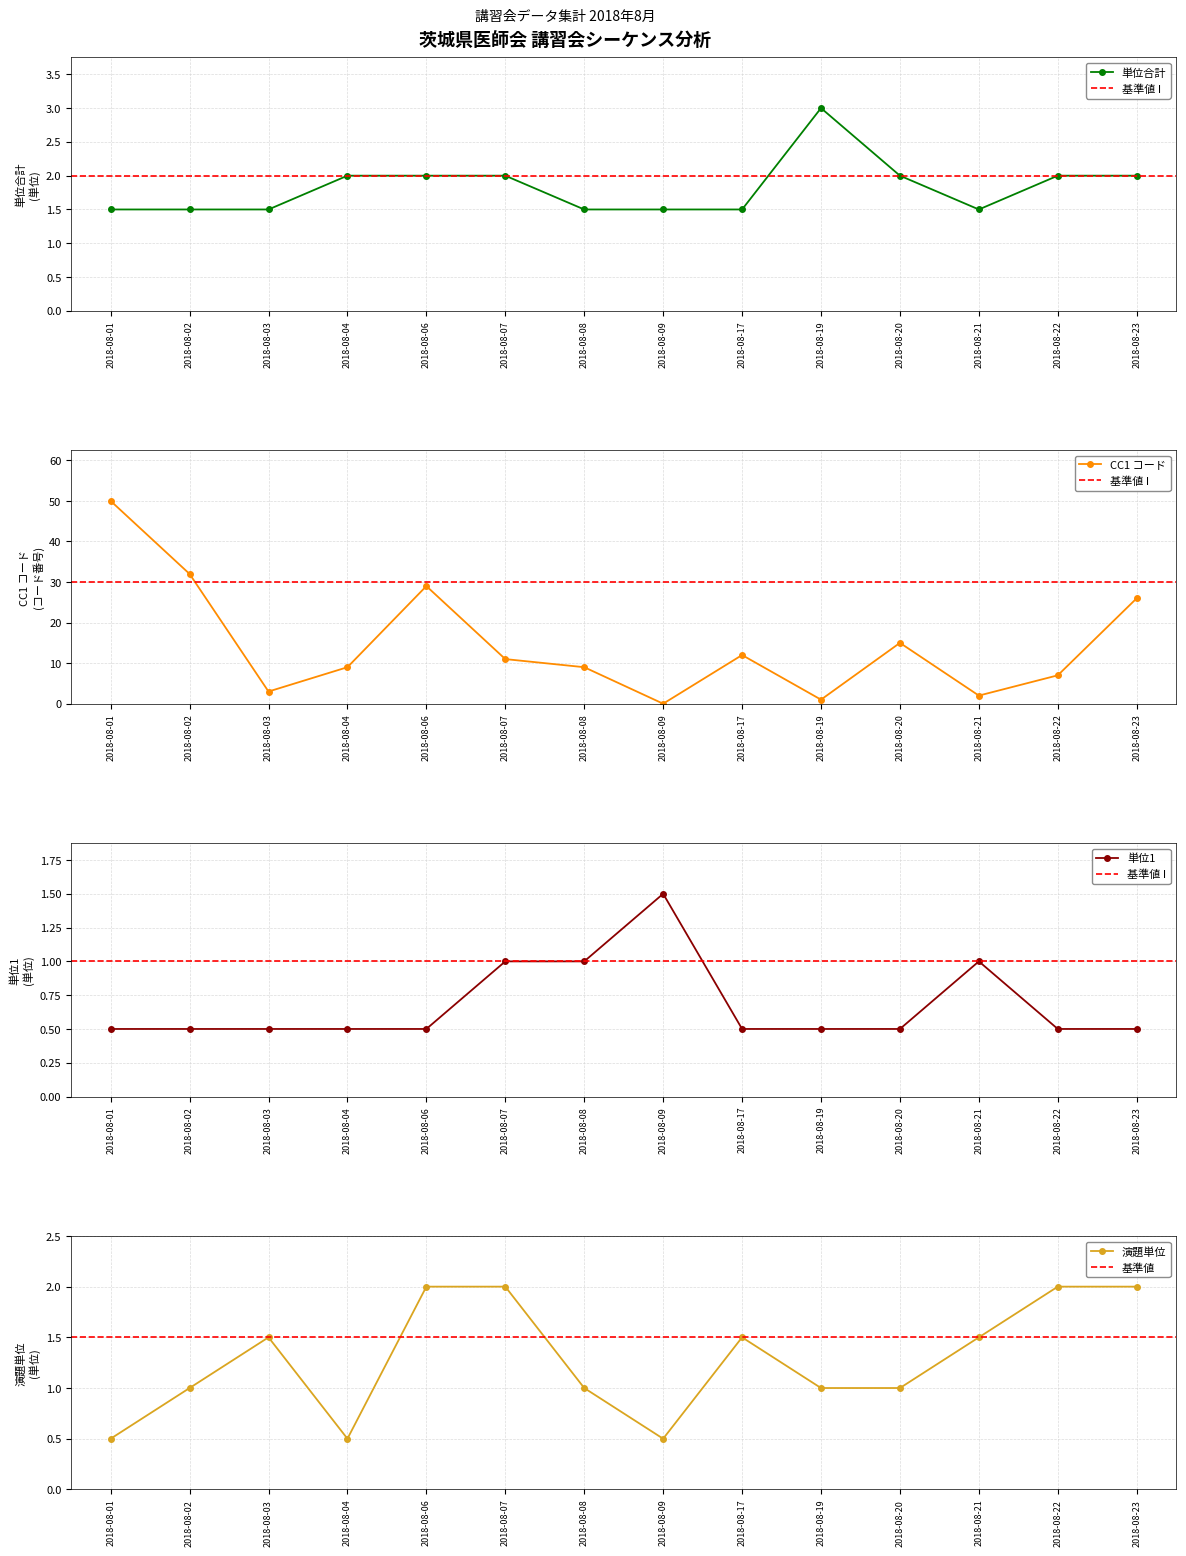

The value of 単位1 at 2018-08-01 is 0.5. True or false?

True